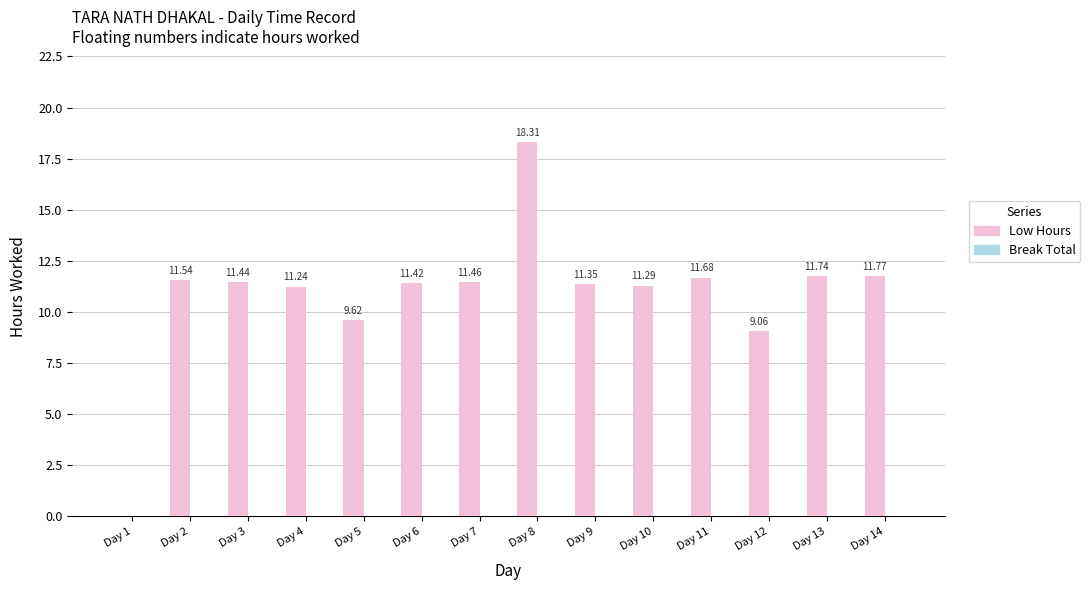

Approximately how many times larger is the value at Day 2 compared to Day 4?

1.0